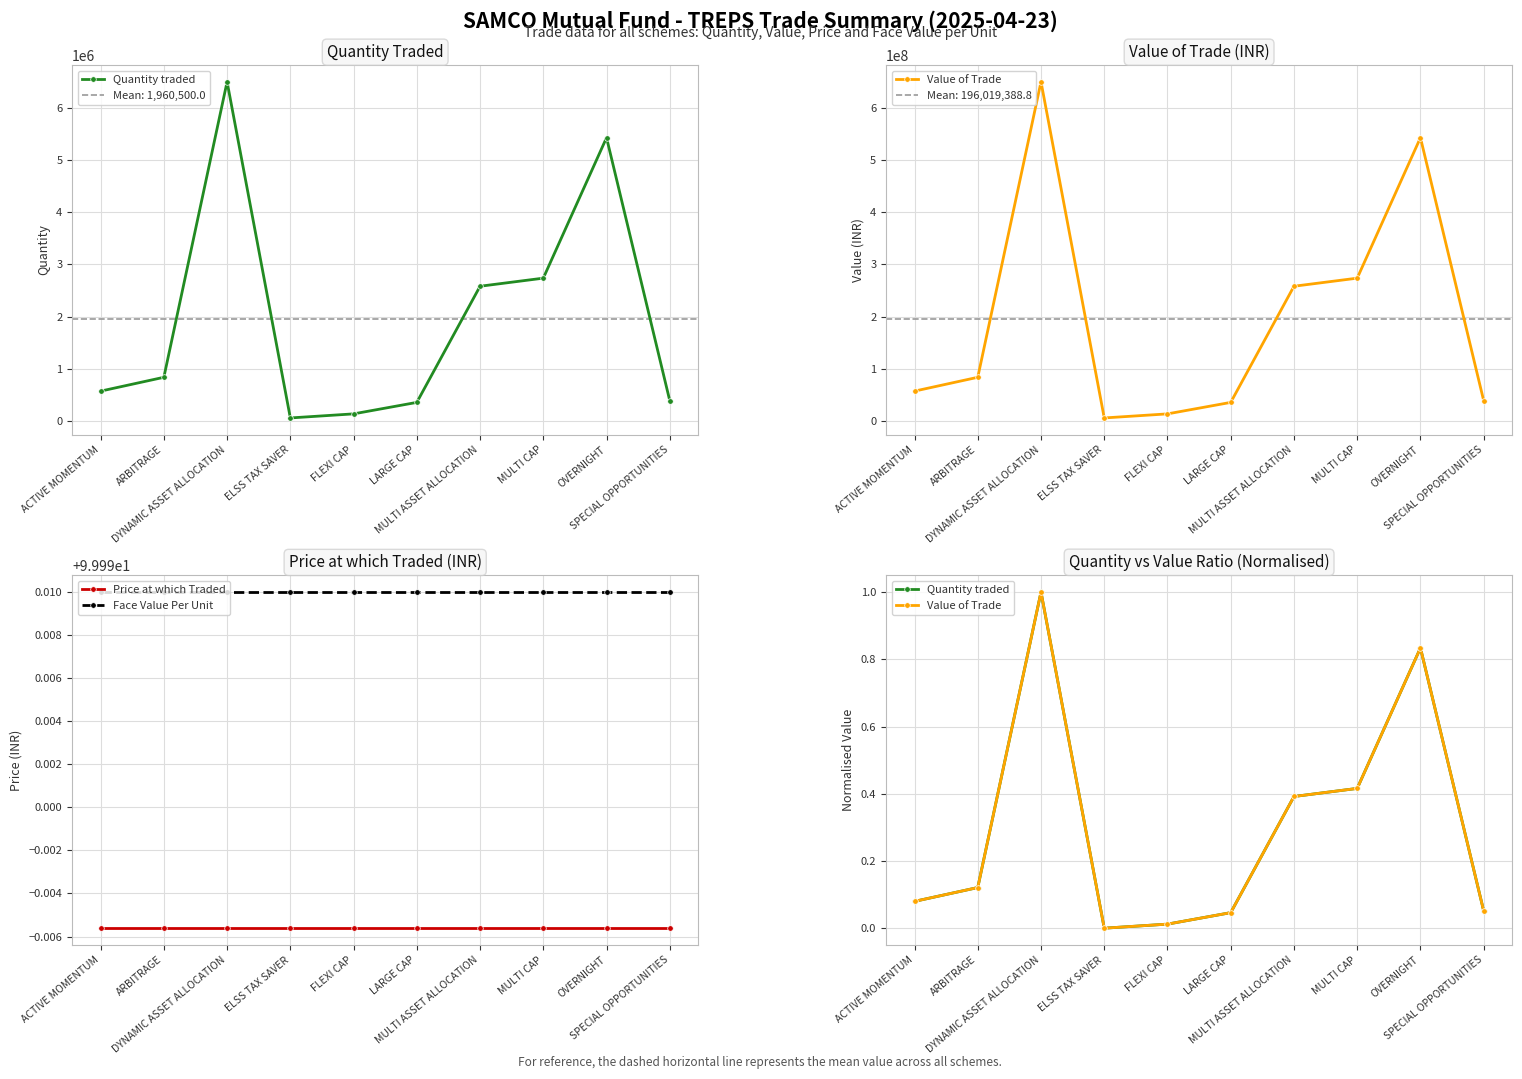

Reading left to right, what are all the values shown in this chart?

Quantity traded: 0.1	0.1	1.0	0.0	0.0	0.0	0.4	0.4	0.8	0.1
Value of Trade: 0.1	0.1	1.0	0.0	0.0	0.0	0.4	0.4	0.8	0.1
Price at which Traded: 100.0	100.0	100.0	100.0	100.0	100.0	100.0	100.0	100.0	100.0
Face Value Per Unit: 100.0	100.0	100.0	100.0	100.0	100.0	100.0	100.0	100.0	100.0